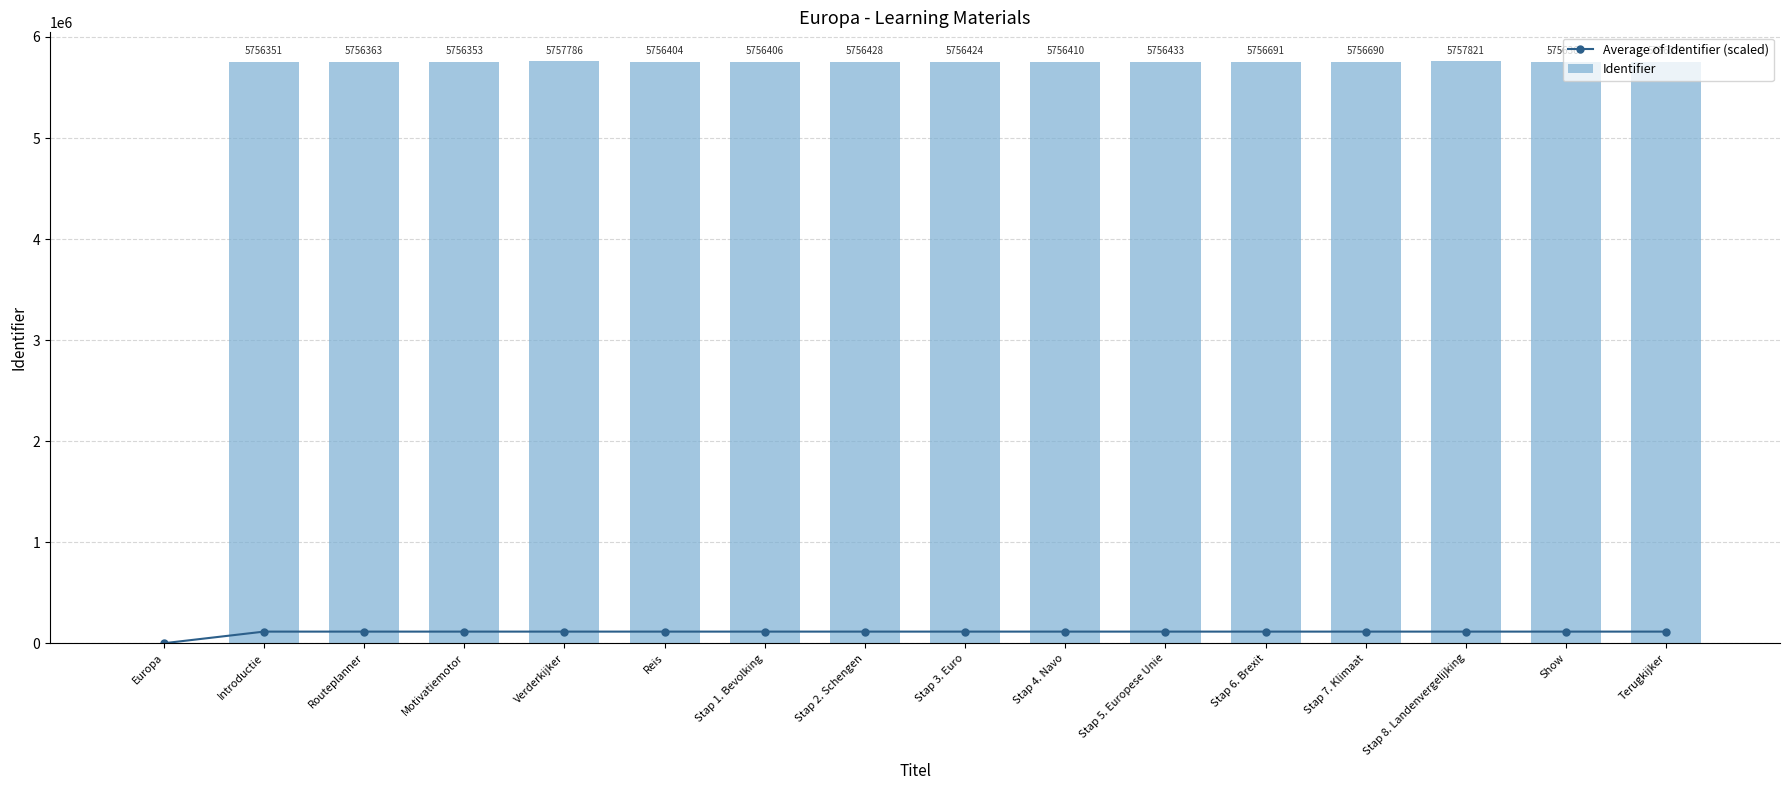

How many positive values does the Identifier series have?

15